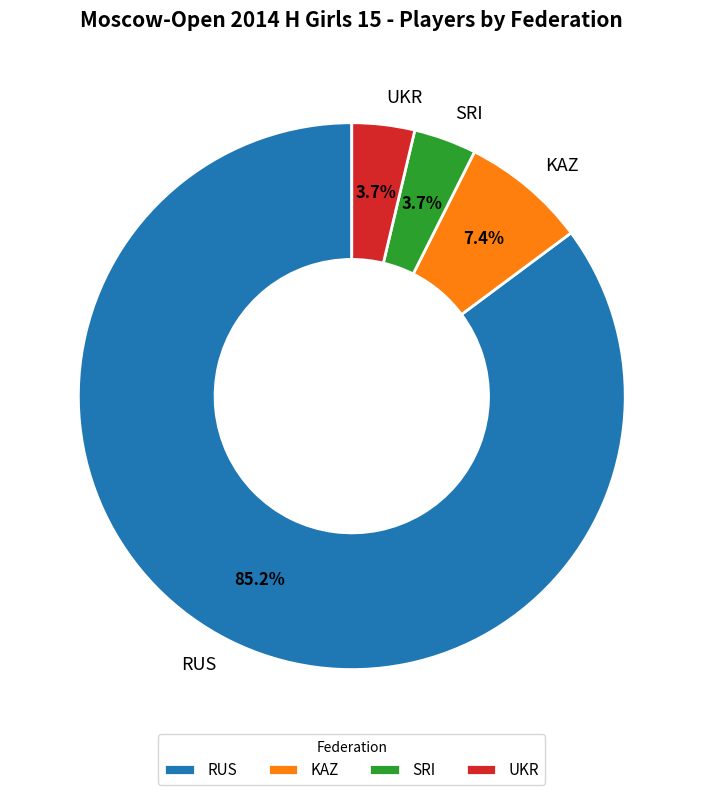

How many slices are in this pie chart?

4